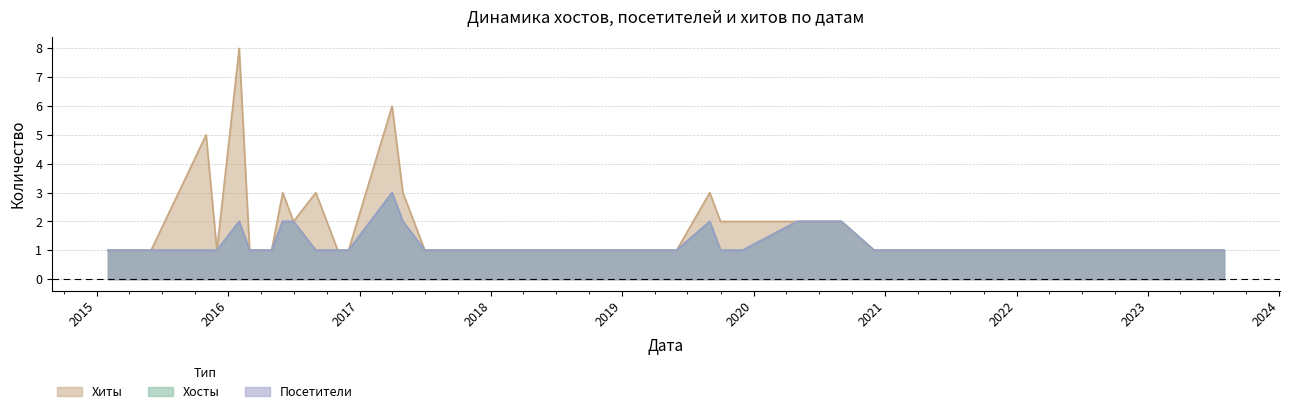

What is the average value of the Посетители series?

1